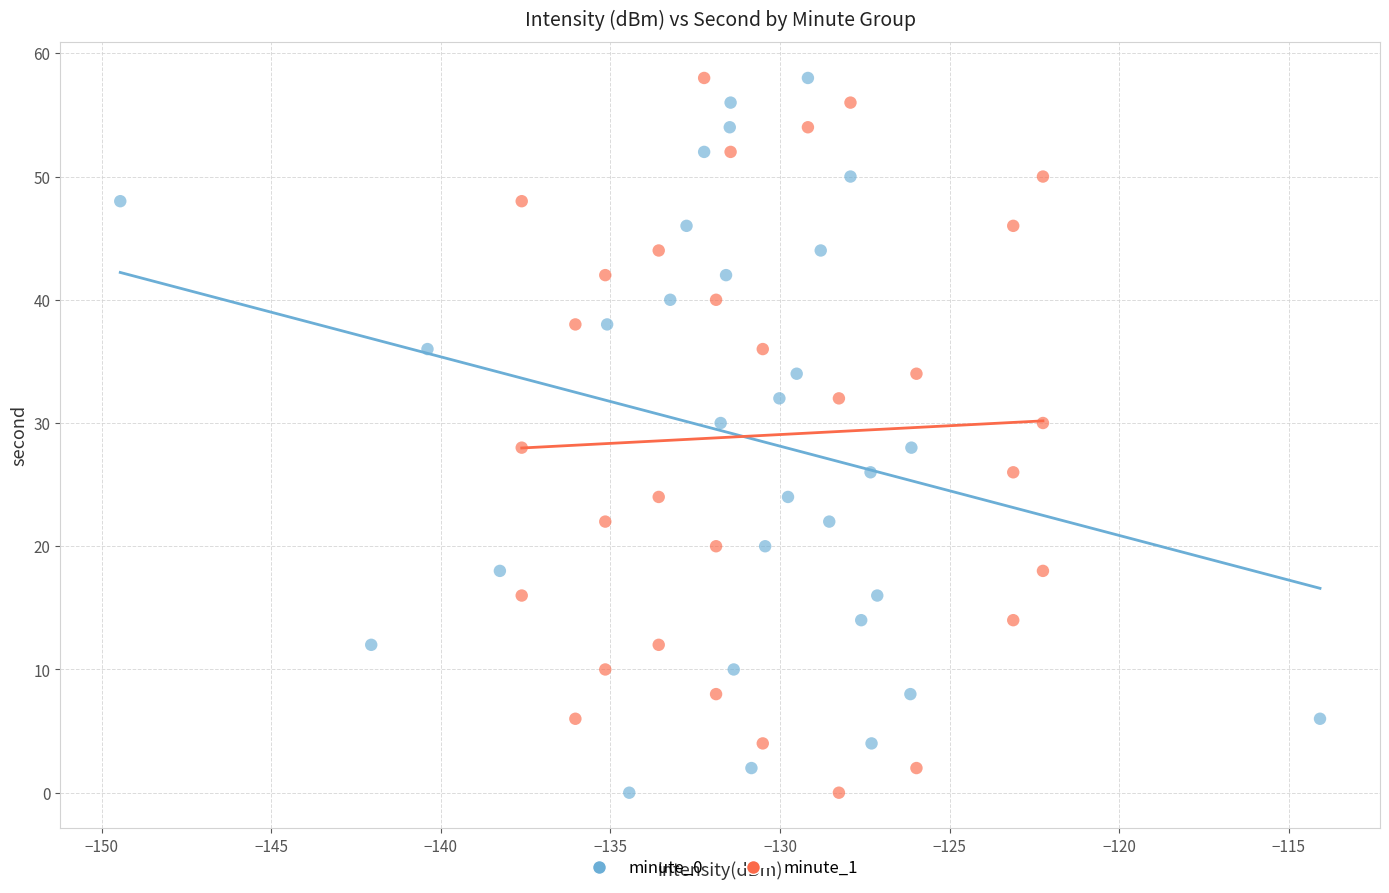

What are all the series names shown in the legend?

minute_0, minute_1